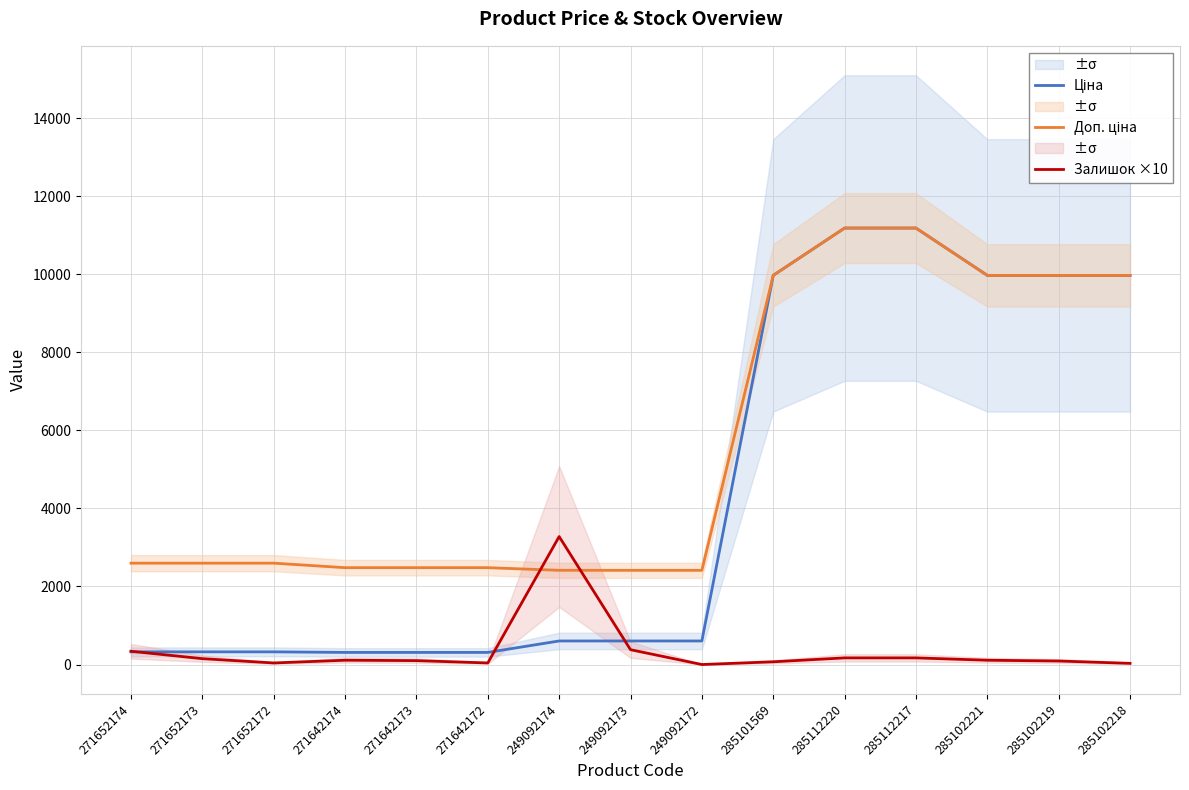

True or false: Доп. ціна and Ціна cross at least once.

False